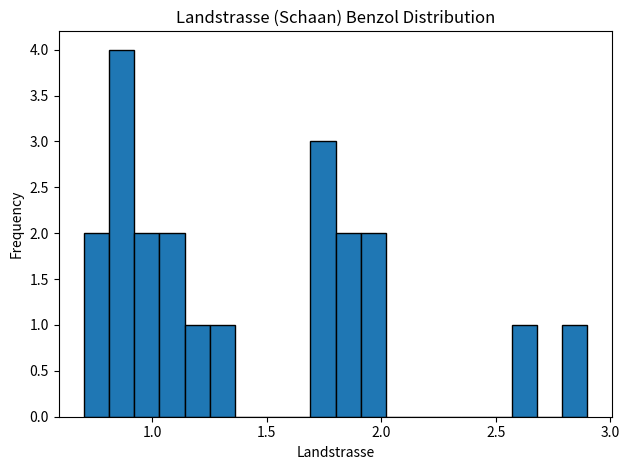

Read against the x-axis, roughly where is the centre of the tallest bar?

0.85